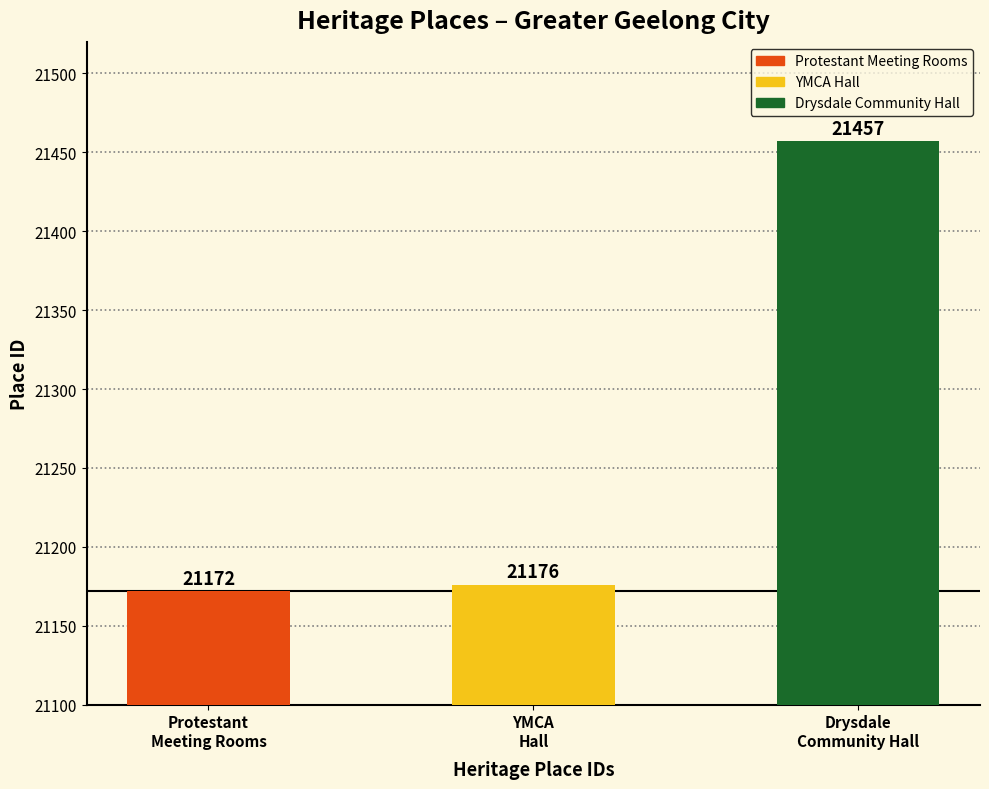

How many bars are there in total?

3